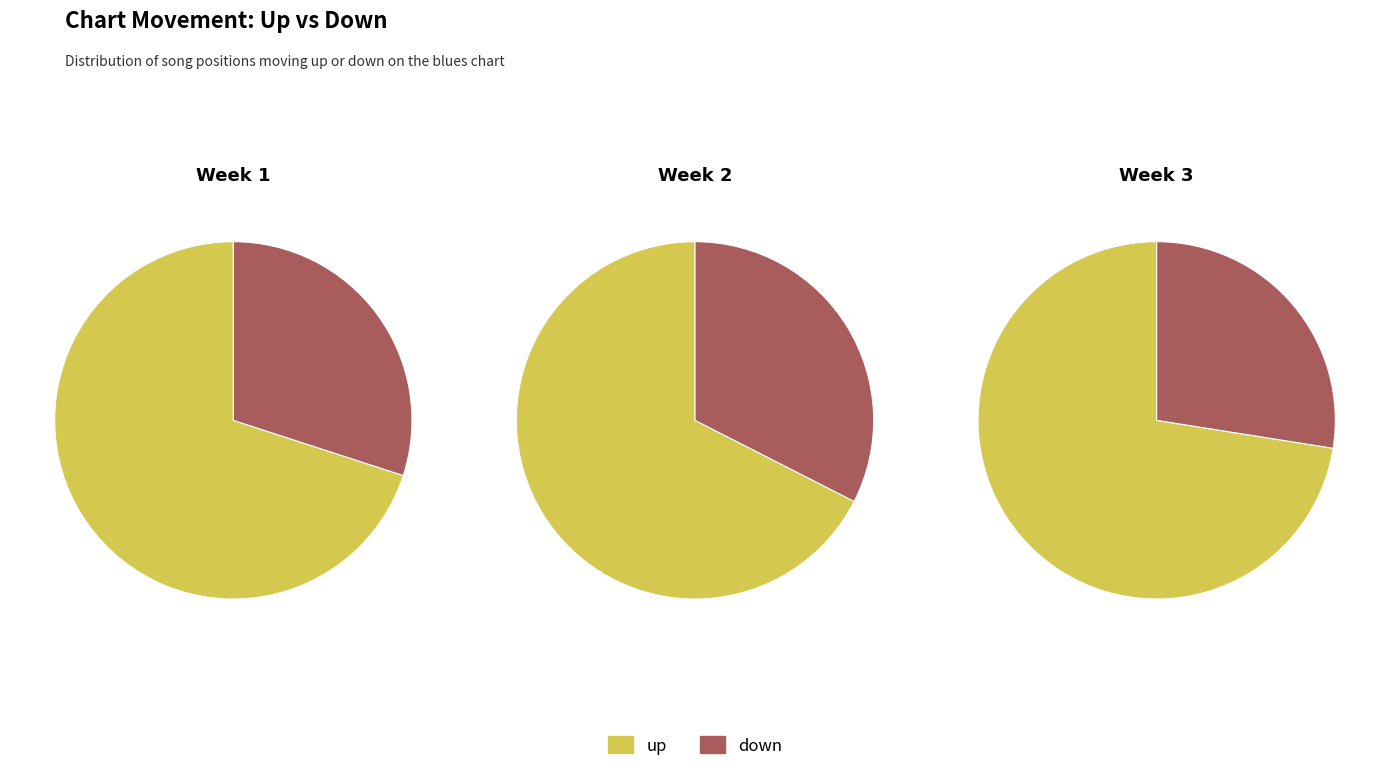

What percentage is the up slice, to the nearest percent?

70%